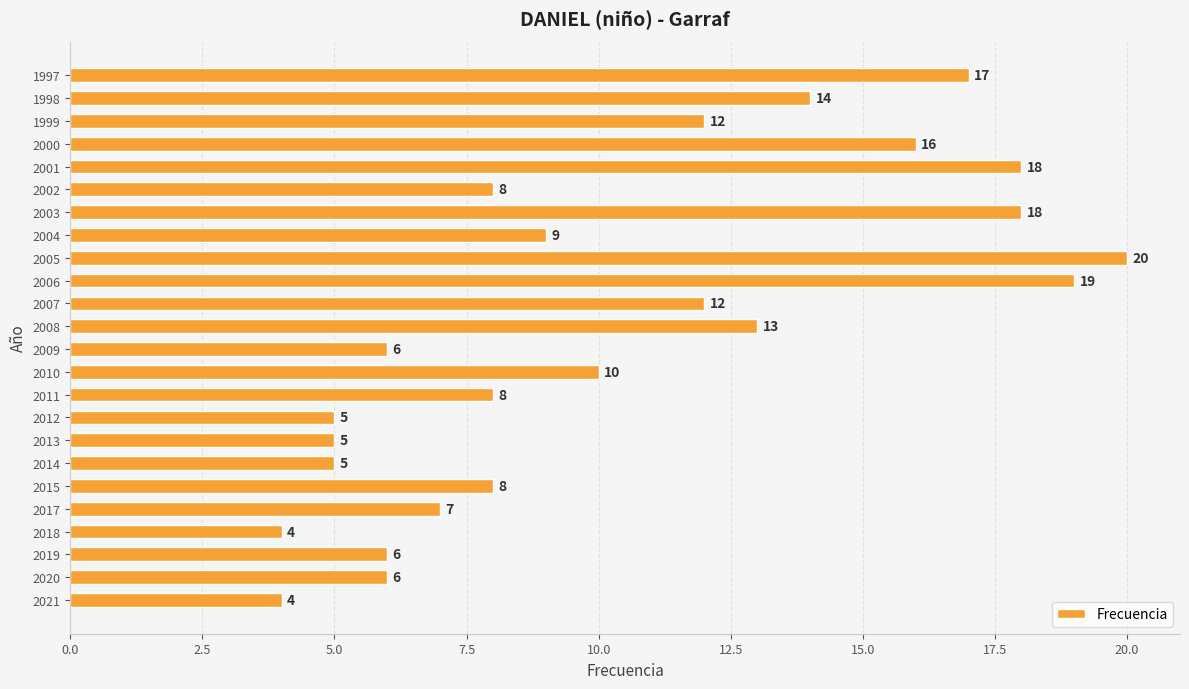

What is the average value?

10